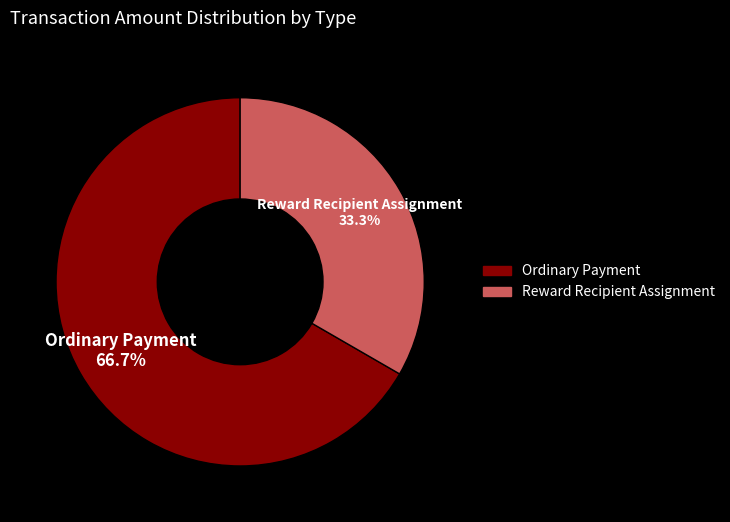

To the nearest percent, what is the difference between the largest and smallest slice percentages?

33%